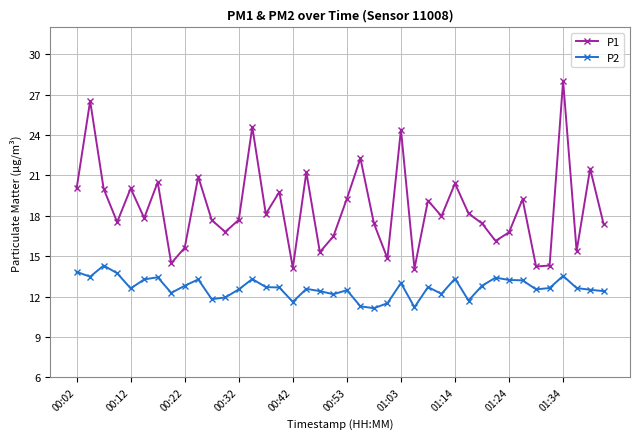

Which series has the widest spread of values?

P1